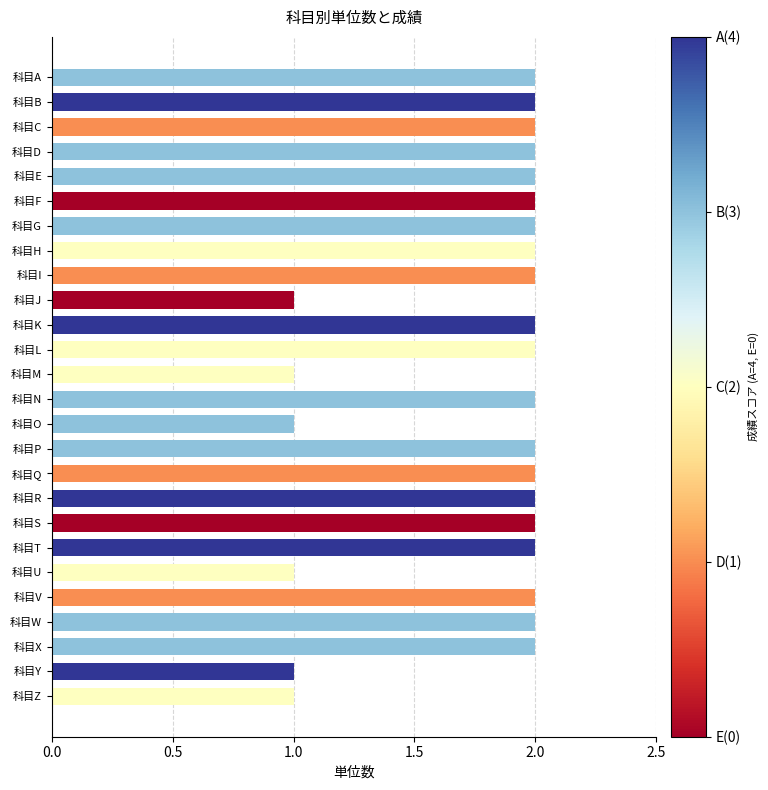

Between 科目J and 科目T, which is larger?

科目T